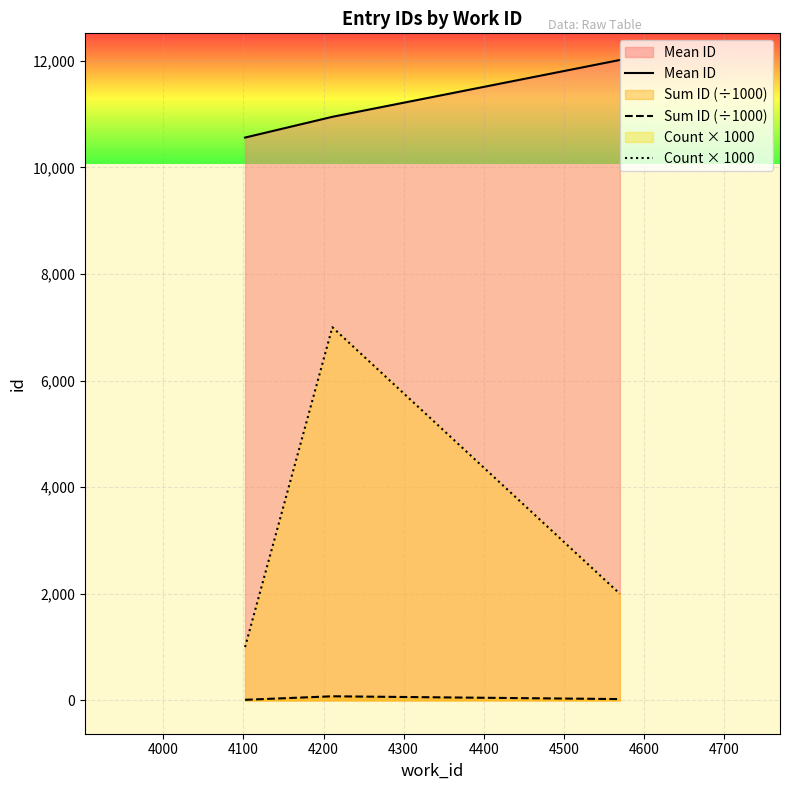

List the series in order of their overall mean, lowest first.

Sum ID (÷1000), Count × 1000, Mean ID